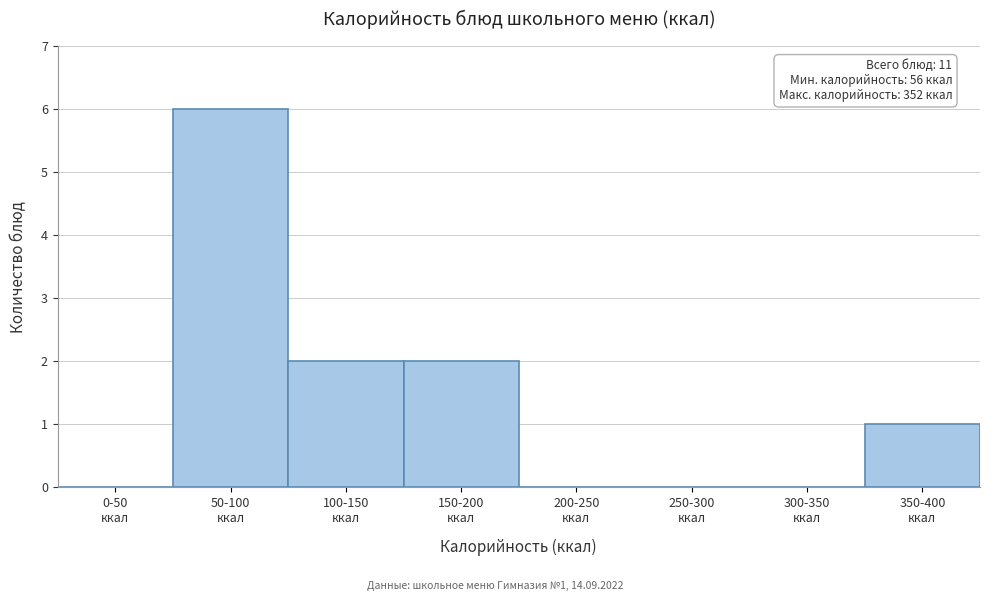

What is the sum of all values?

11